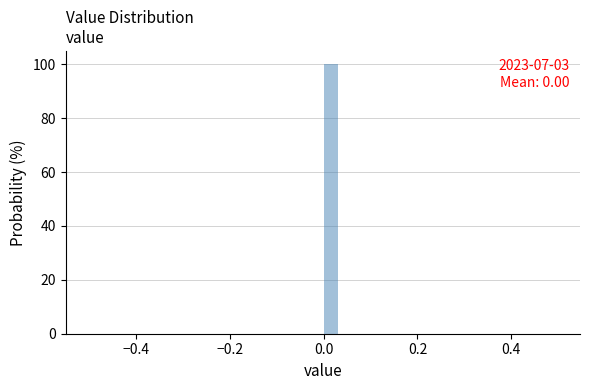

Read against the x-axis, roughly where is the centre of the tallest bar?

0.02